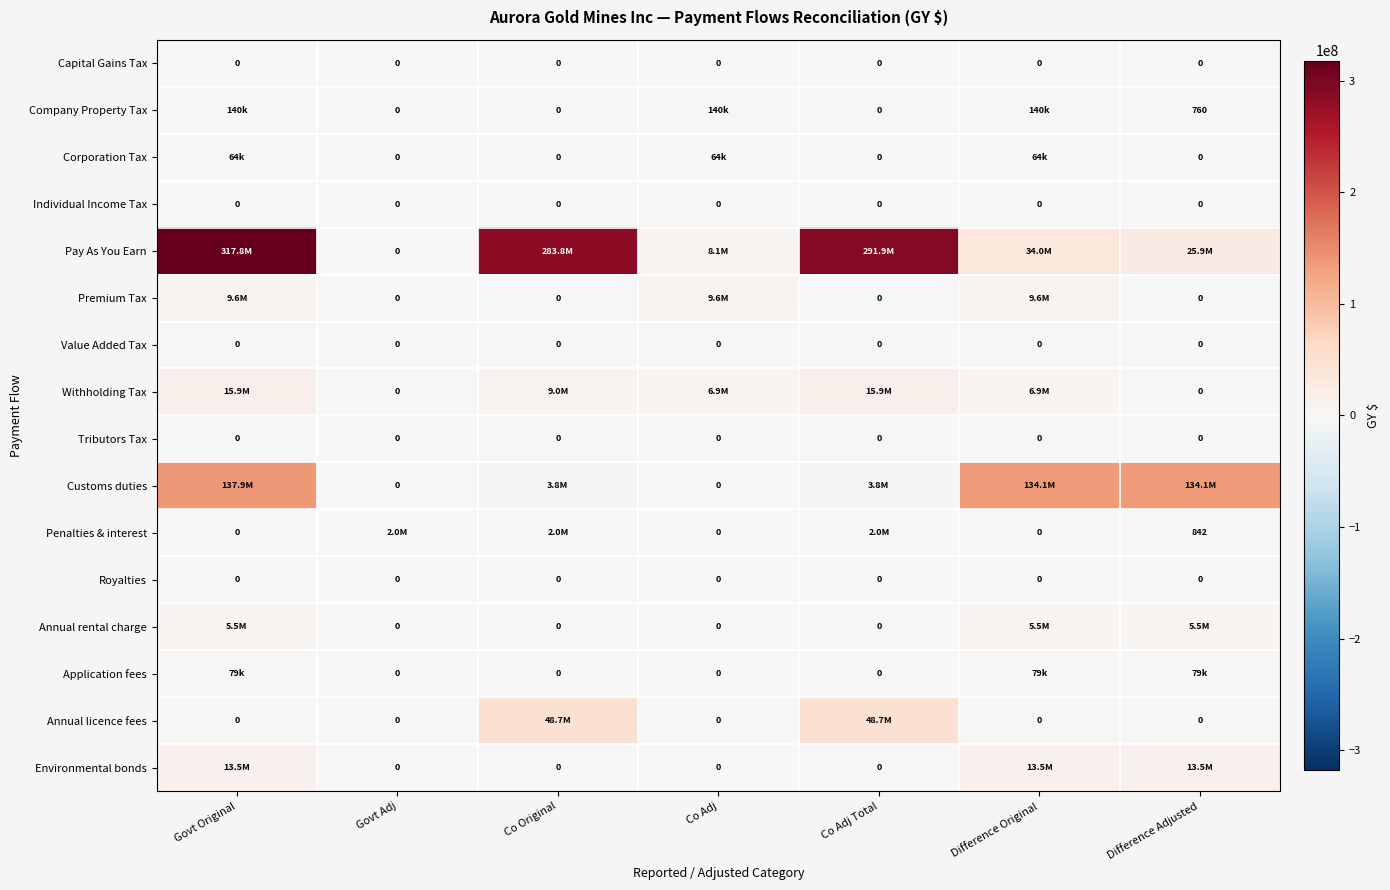

The Value Added Tax series shows 0 at Govt Adj. True or false?

True